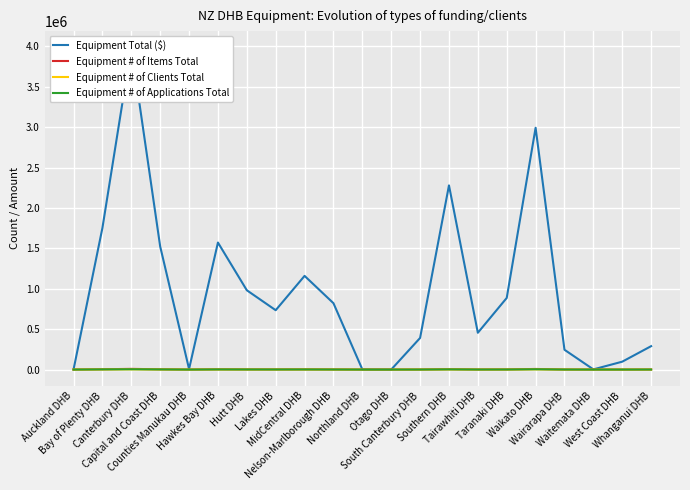

Is it true that Equipment # of Items Total equals 944.5 at Nelson-Marlborough DHB?

False